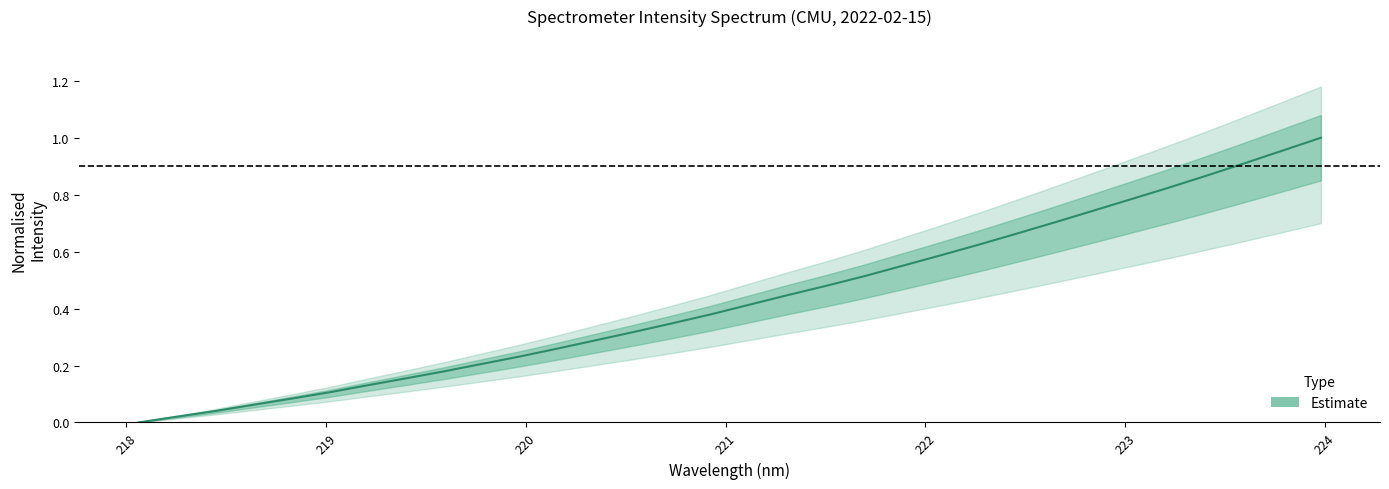

Rank the categories by value from lowest to highest.

218.0596, 218.2508, 218.442, 218.6332, 218.8244, 219.0156, 219.2067, 219.3979, 219.589, 219.7801, 219.9712, 220.1623, 220.3533, 220.5444, 220.7354, 220.9264, 221.1174, 221.3083, 221.4993, 221.6902, 221.8812, 222.0721, 222.263, 222.4538, 222.6447, 222.8355, 223.0264, 223.2172, 223.408, 223.5987, 223.7895, 223.9802